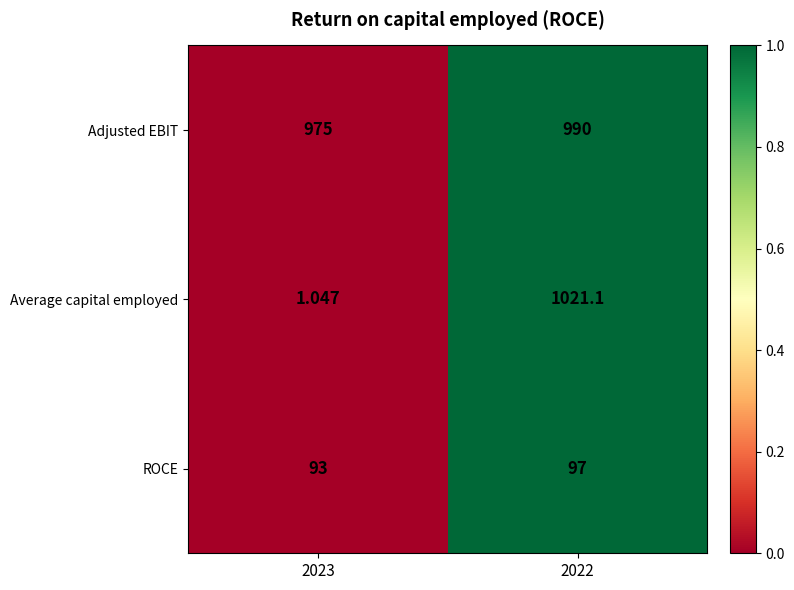

List the series in order of their overall mean, lowest first.

ROCE, Average capital employed, Adjusted EBIT